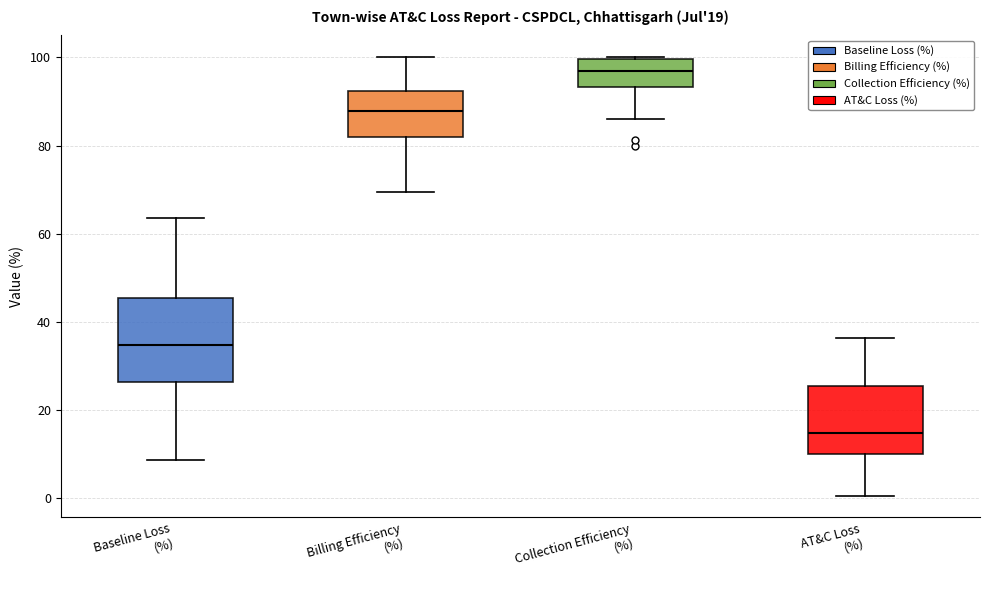

Which box is the tallest, from its lower edge to its upper edge?

Baseline Loss (%)